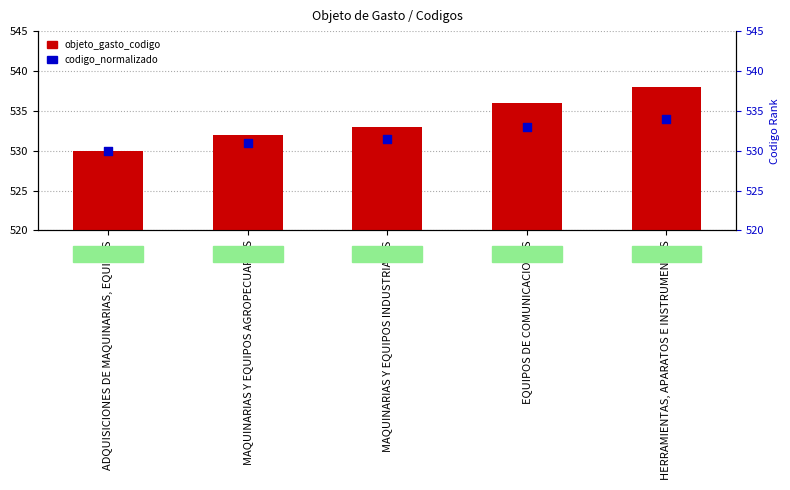

Which series reaches the minimum Y coordinate?

objeto_gasto_codigo